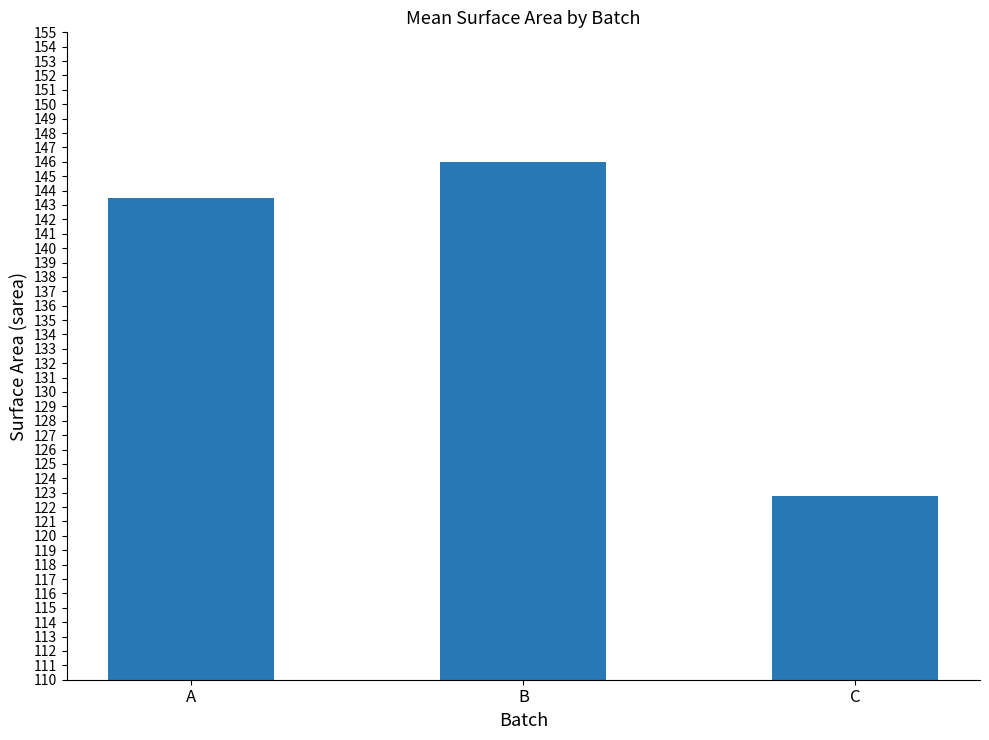

How many data points are less than 143?

1